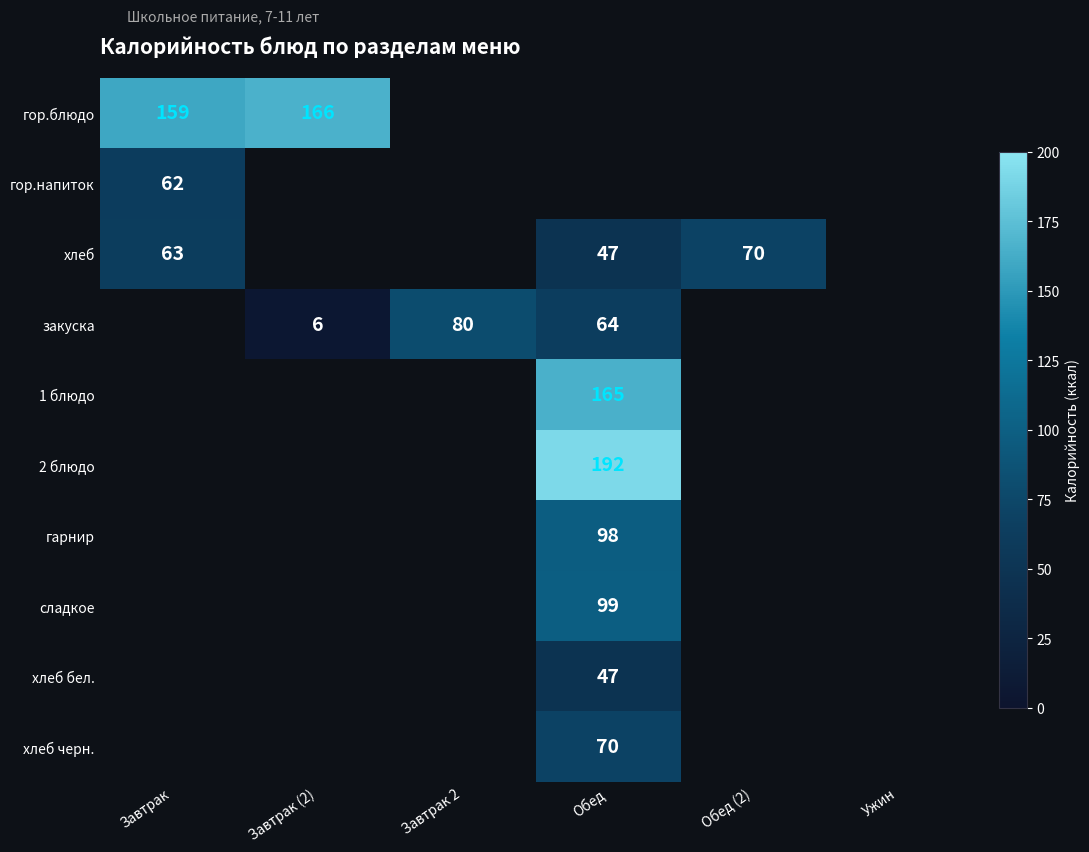

The value of гор.блюдо at Завтрак is 52. True or false?

False